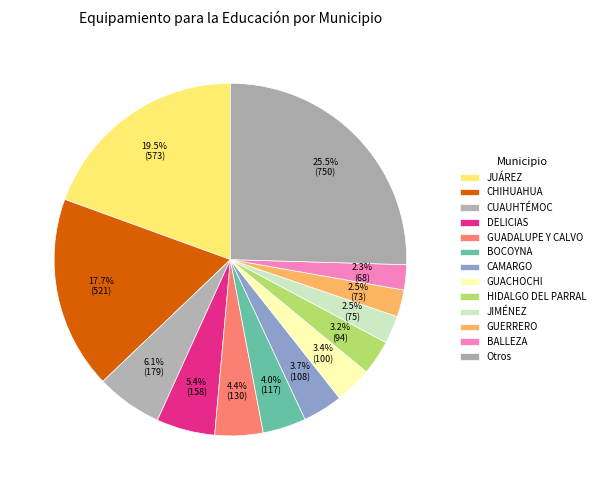

The CUAUHTÉMOC slice represents 6% of the pie. True or false?

True